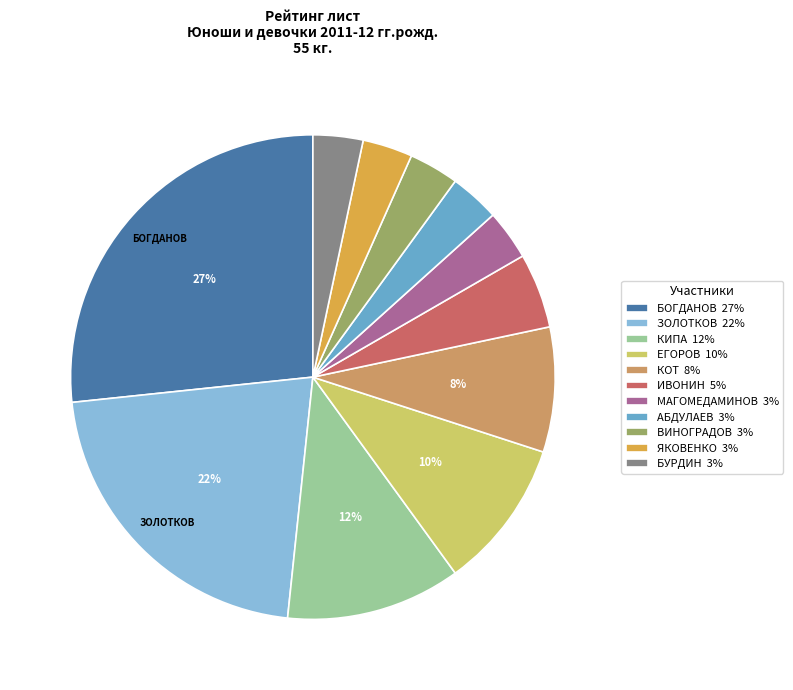

The ЗОЛОТКОВ slice represents 36% of the pie. True or false?

False